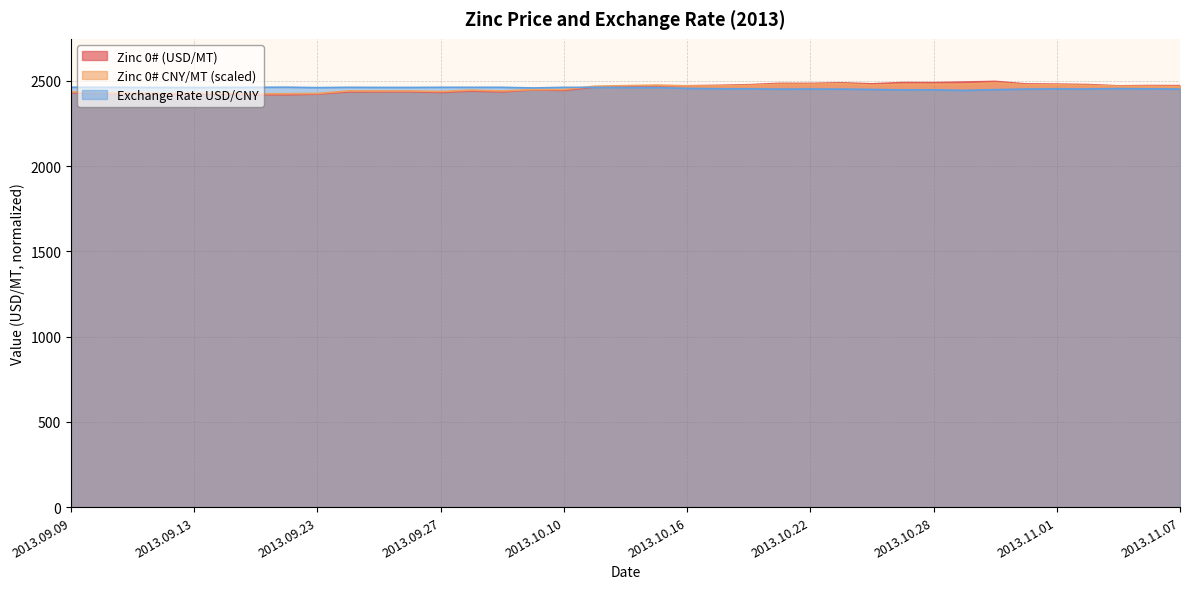

How many values in the Zinc 0# CNY/MT (scaled) series exceed 2467?

19